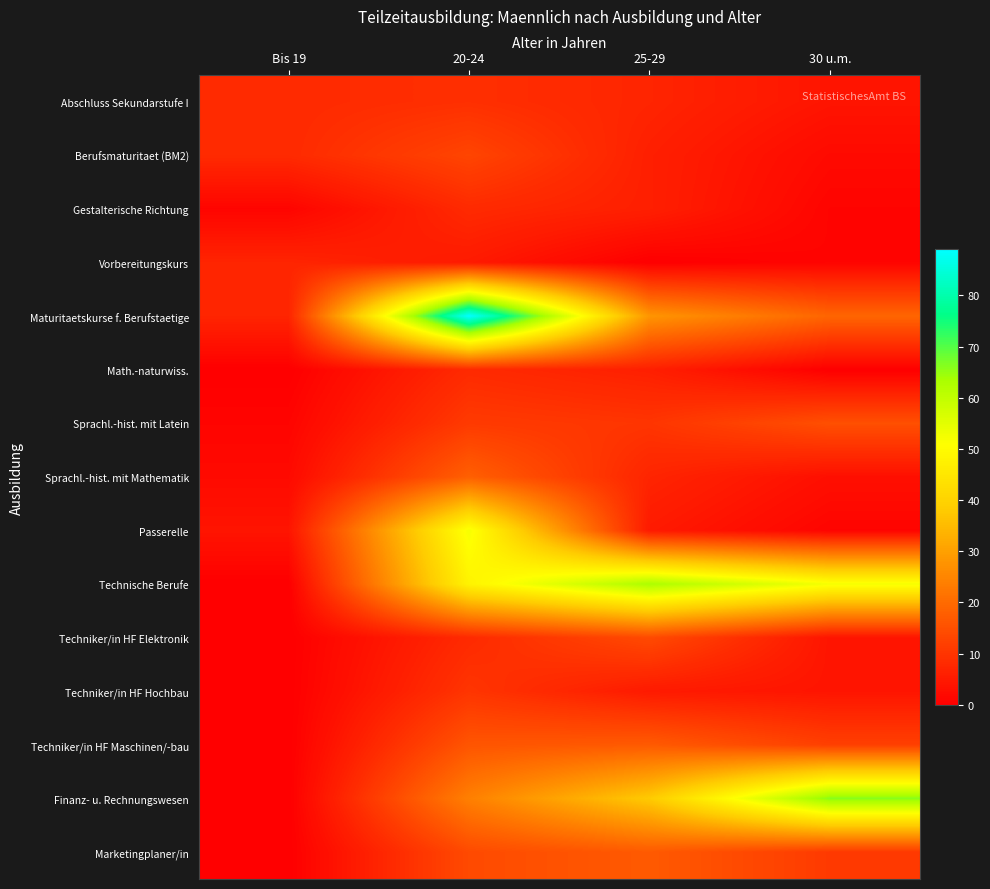

At which category does the chart reach its peak across all series?

20-24